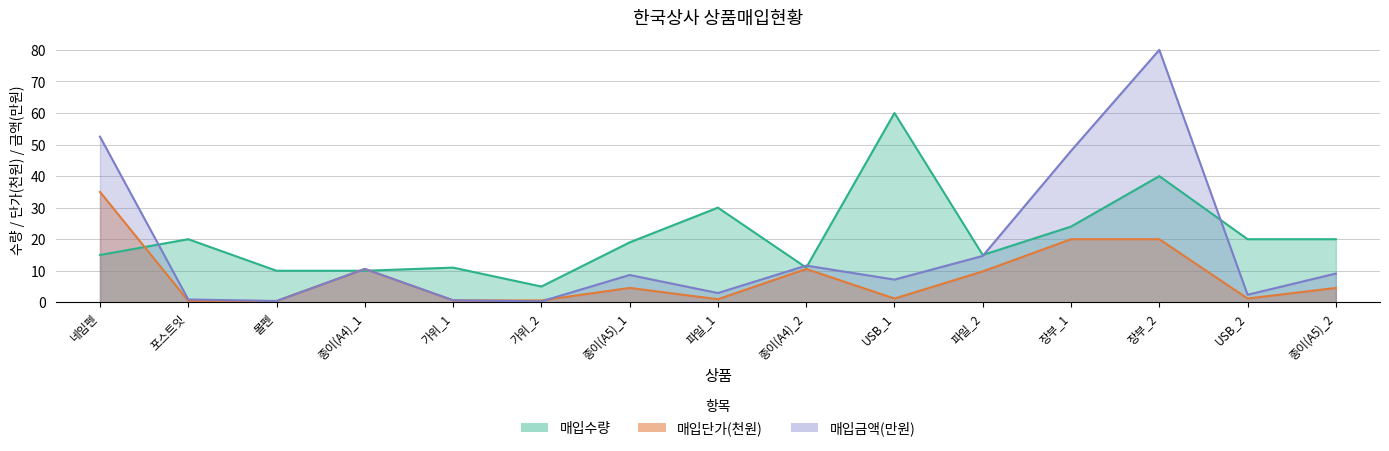

How many lines are shown in the chart?

3